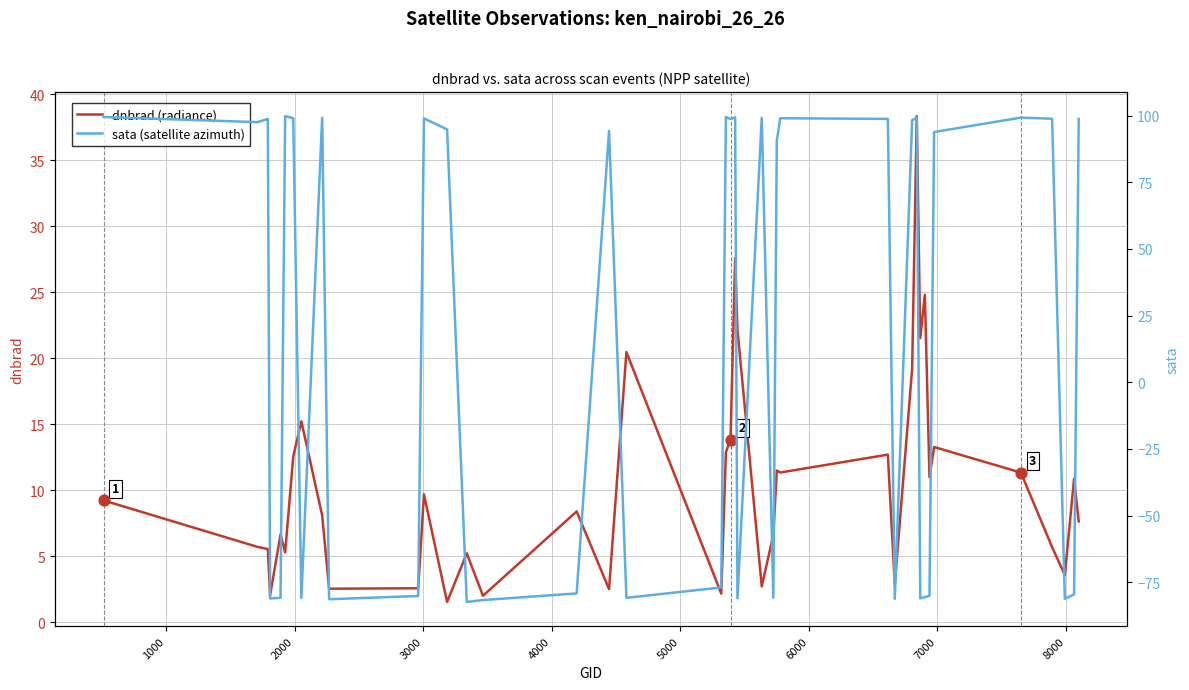

Which series has the widest spread of Y values?

sata (satellite azimuth)